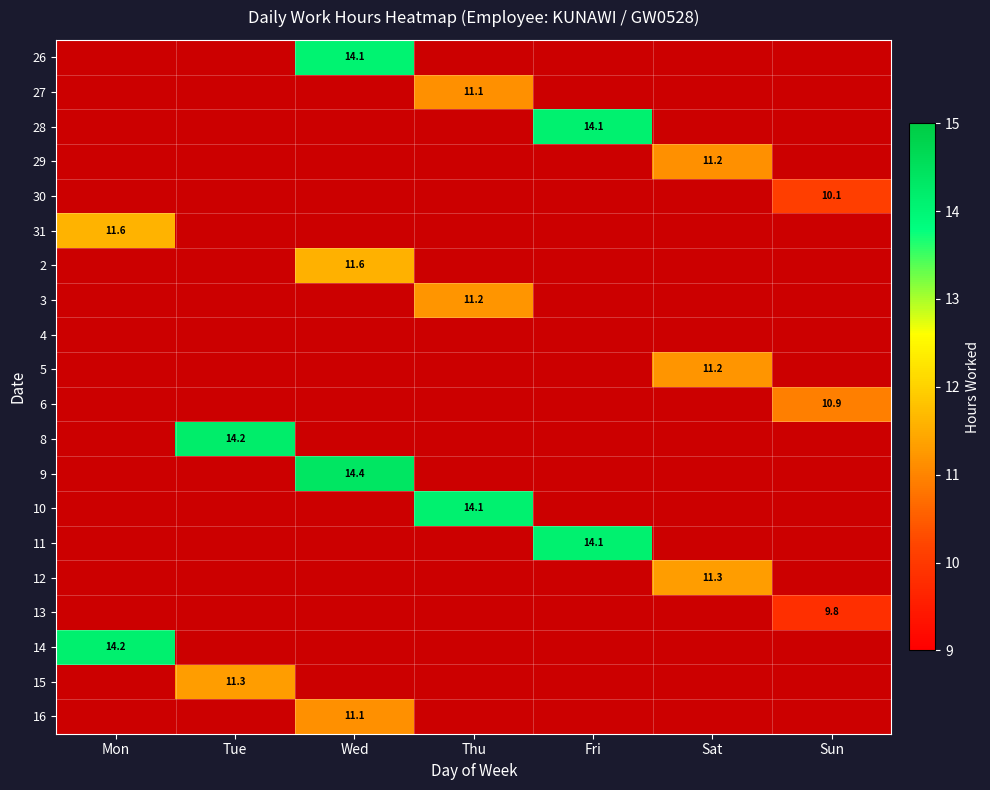

How many distinct data groups are displayed?

20